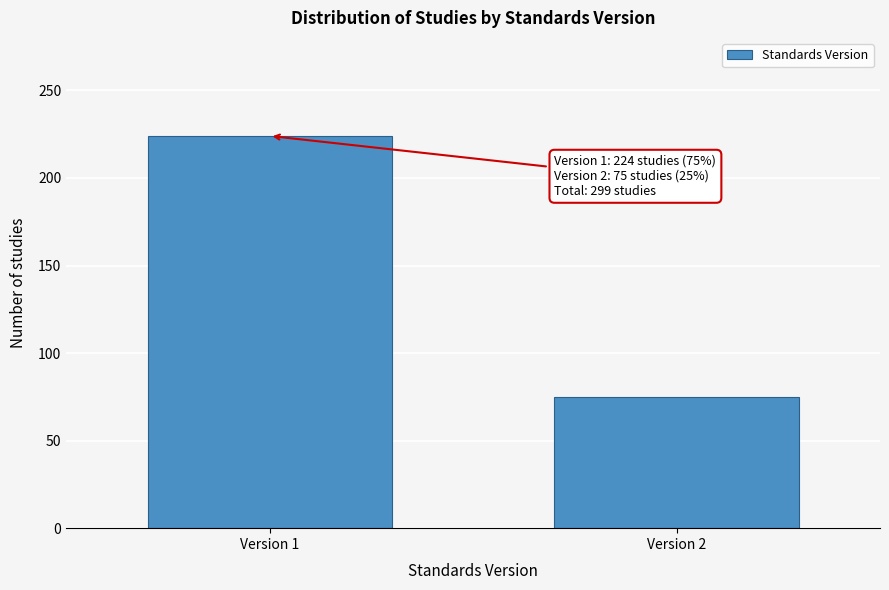

Reading left to right, transcribe all the data shown in this chart.

224	75